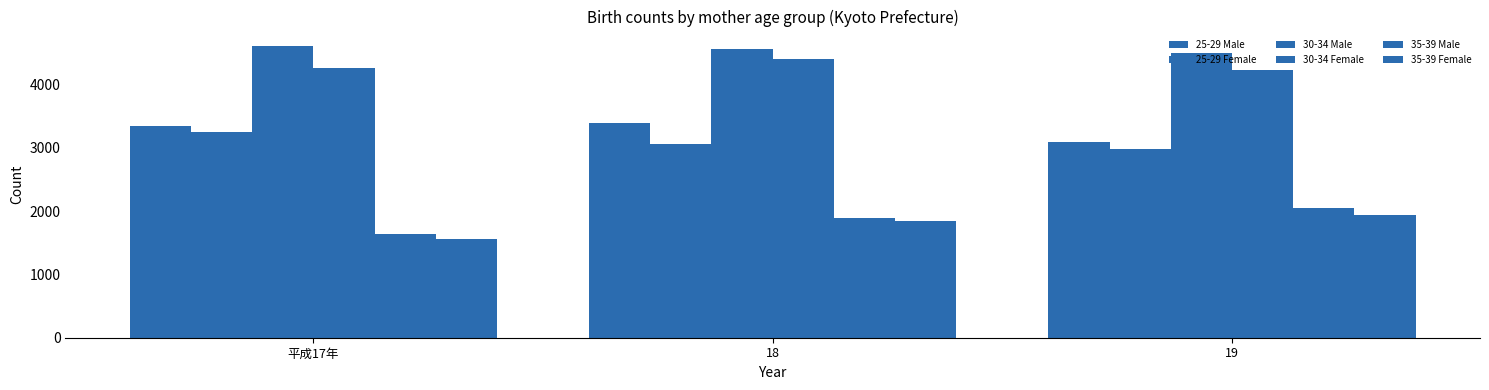

Which series has the widest spread of values?

35-39 Male